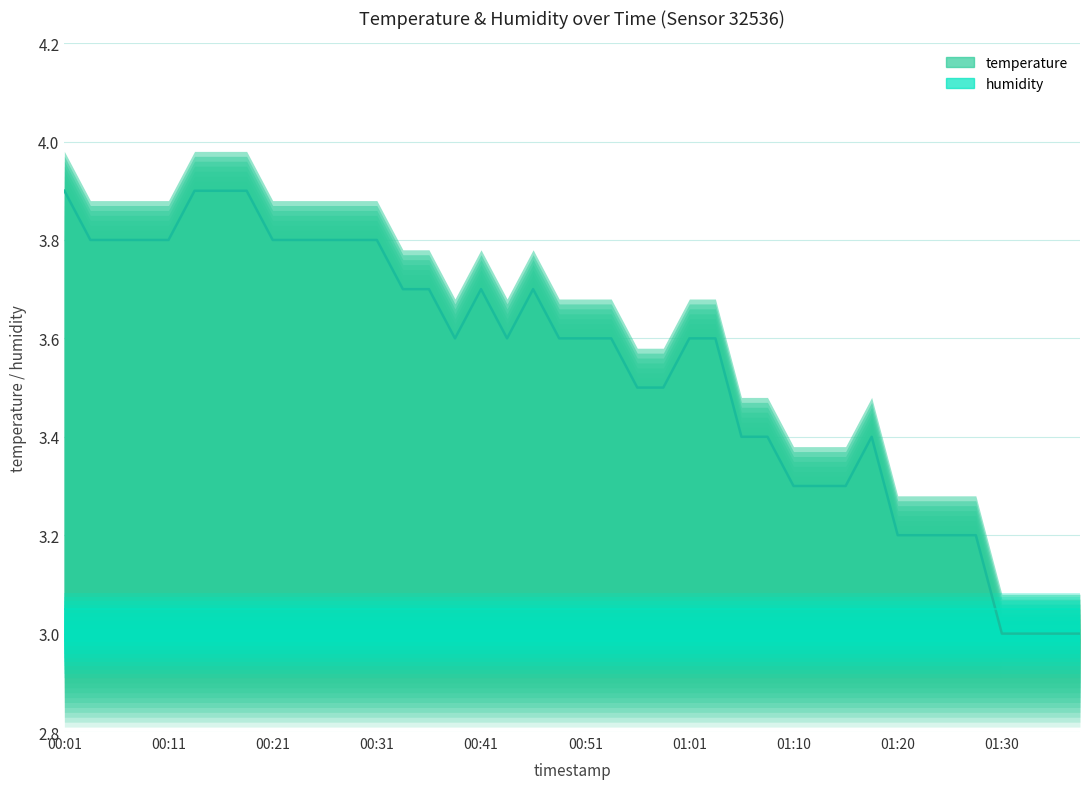

True or false: the data shows 3.9 at 00:19.

True